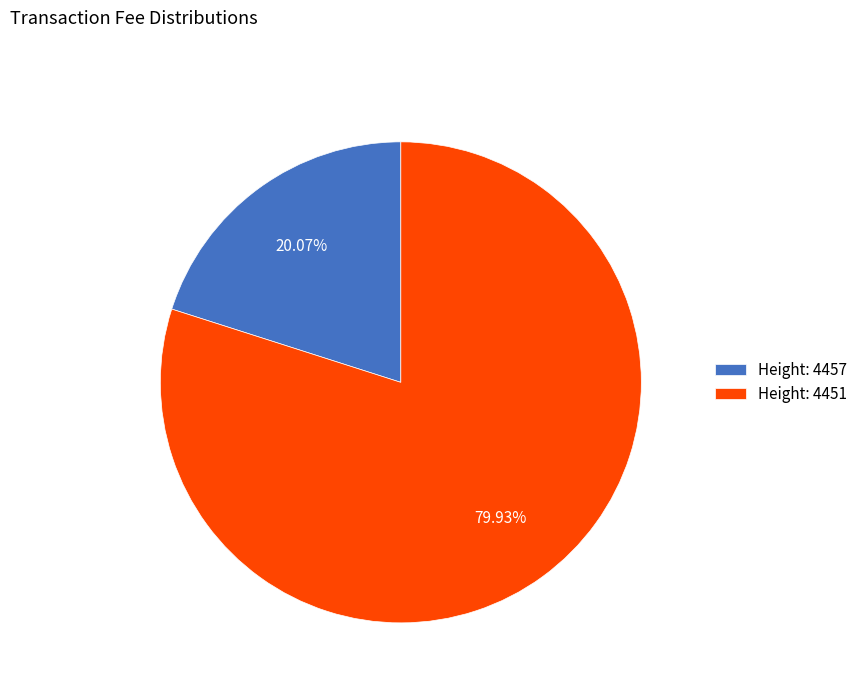

Count the number of slices in the pie.

2